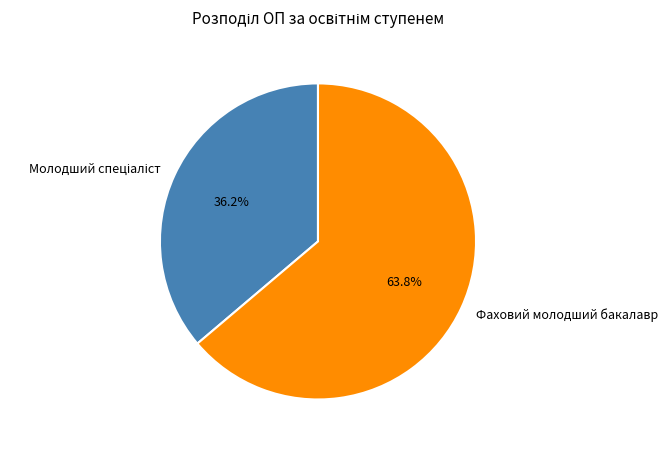

Which slice is the largest?

Фаховий молодший бакалавр